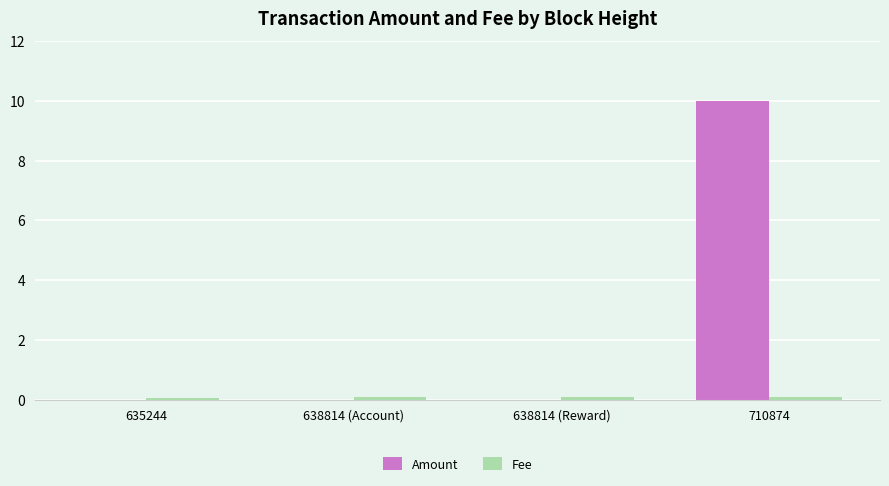

What is the greatest value displayed?

10.0